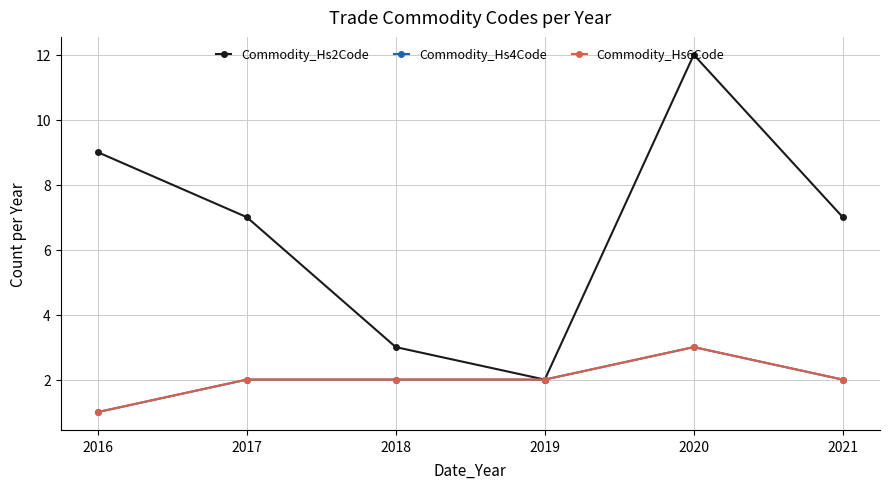

Does the chart have visible grid lines?

Yes